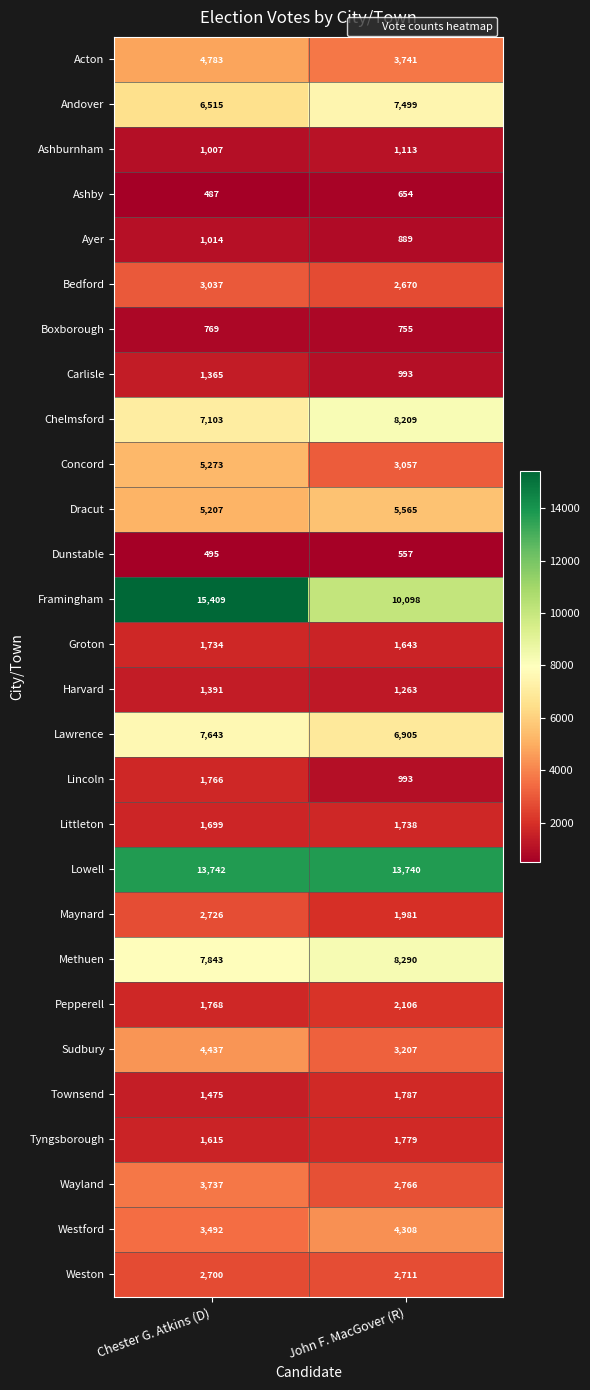

Which series has the largest range (max minus min)?

Framingham